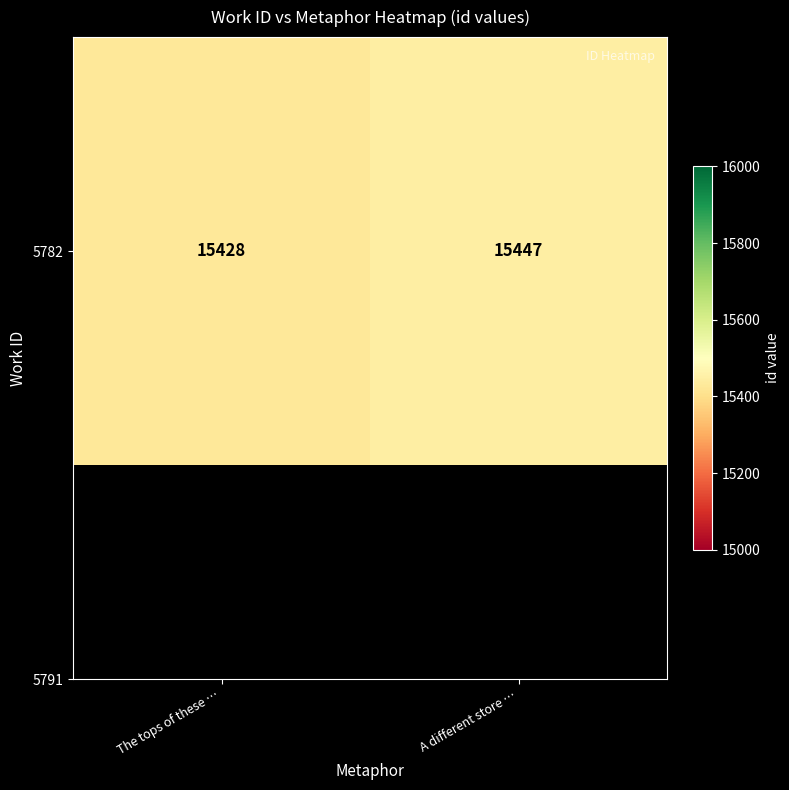

Approximately how many times larger is the value at The tops of these … compared to A different store …?

1.0